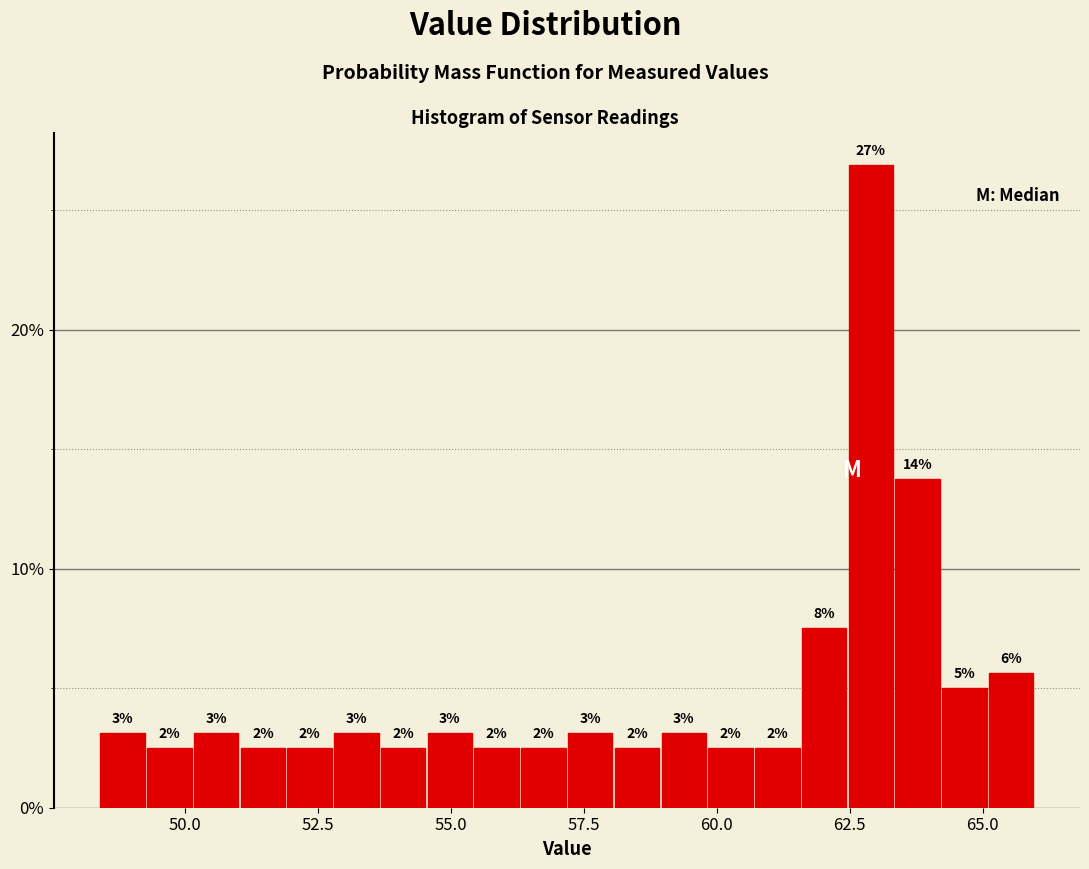

Read against the x-axis, roughly where is the centre of the tallest bar?

63.0